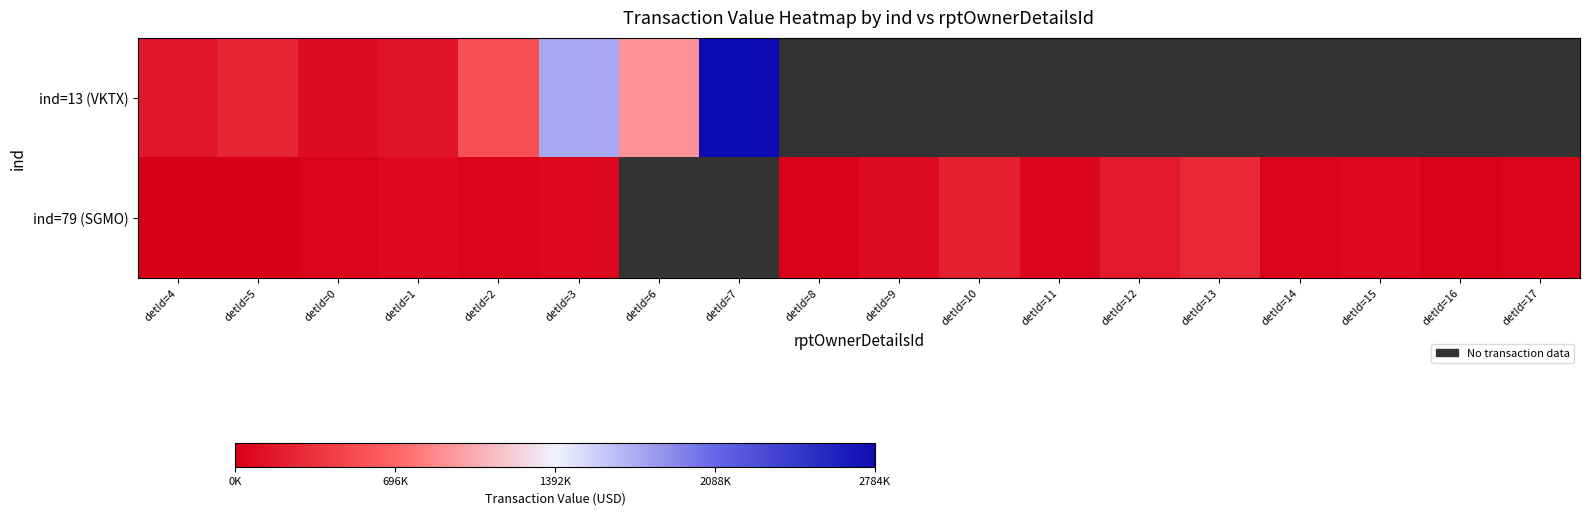

Read the ind=79 (SGMO) value at detId=8.

21887.0